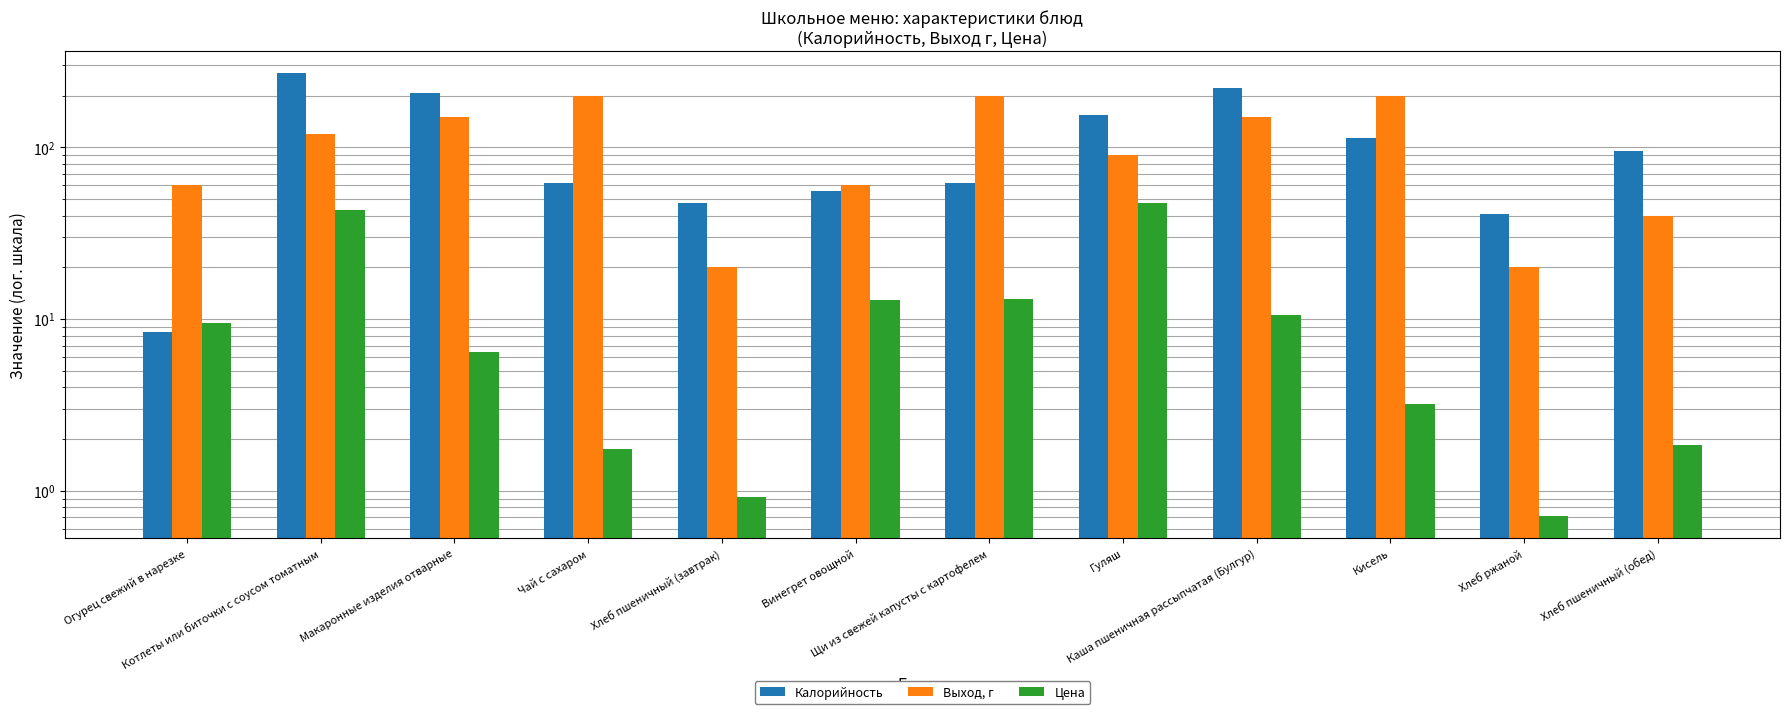

At which category is the sum across all series the highest?

Котлеты или биточки с соусом томатным